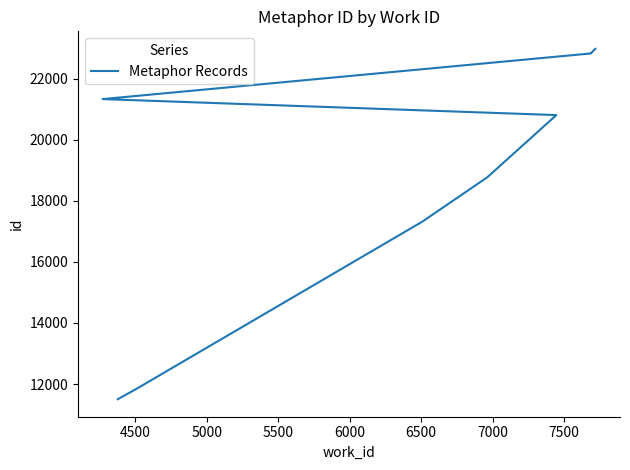

Reading left to right, list all the values displayed in this chart.

11504	11837	17317	18771	20807	21331	22825	22826	22973	22976